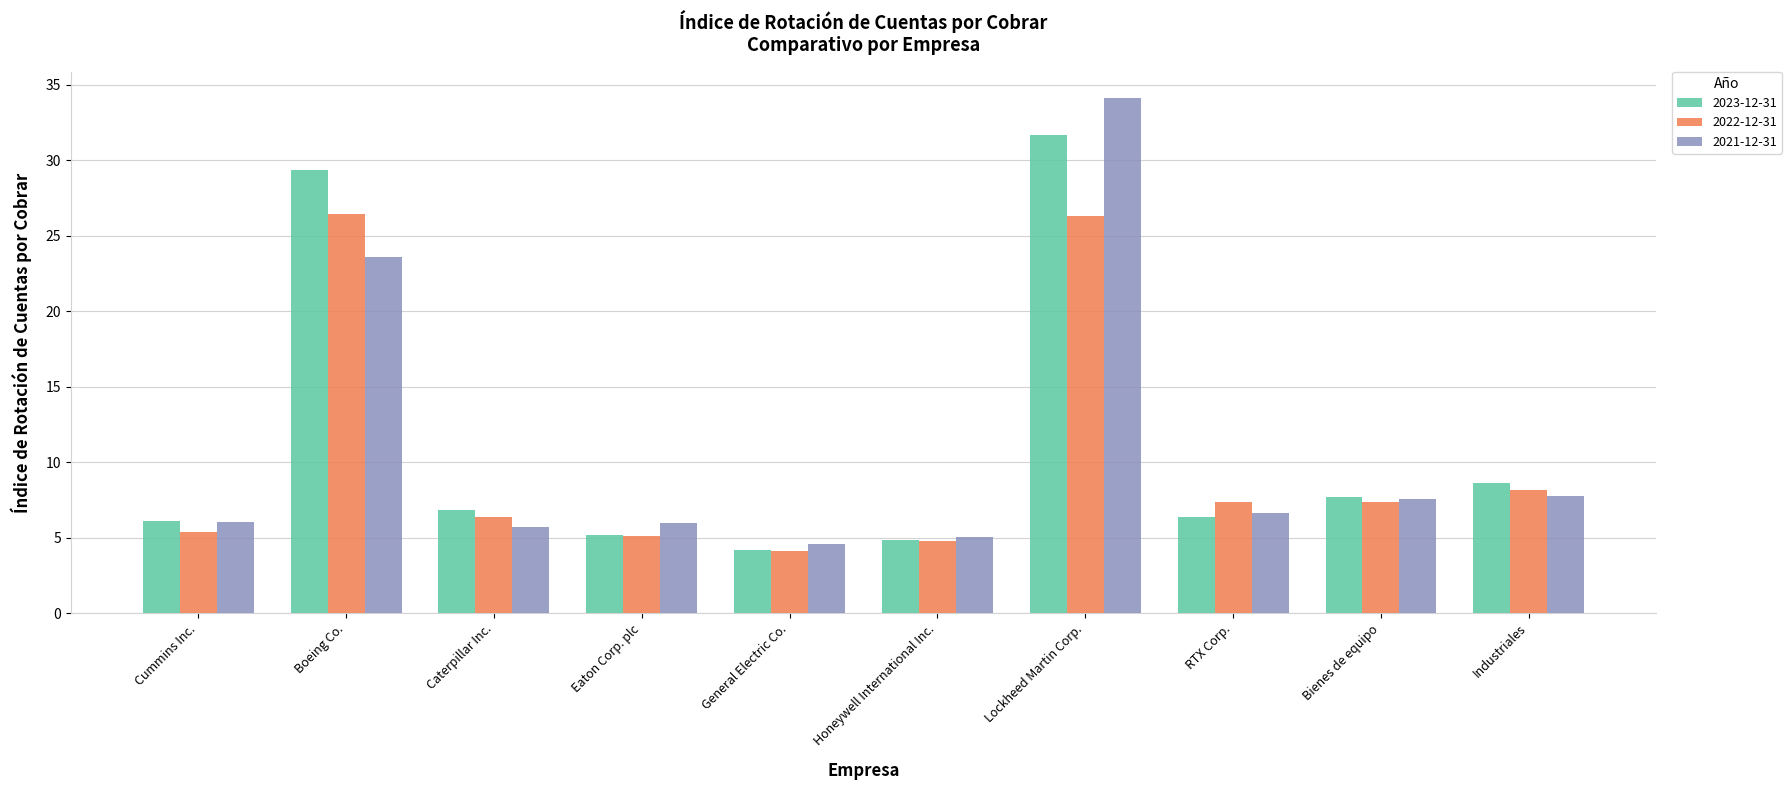

What is the minimum value shown in the chart?

4.1